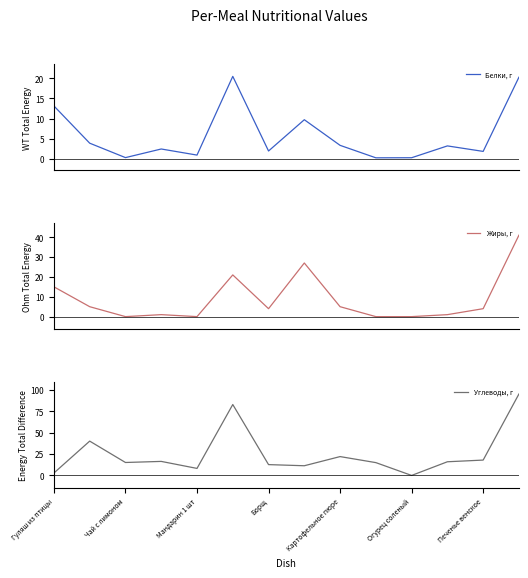

The value of Углеводы, г at Борщ is 12.7. True or false?

True